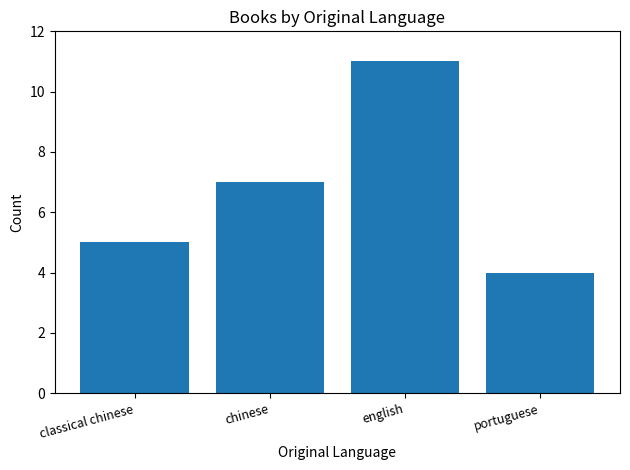

What is the label of the 2nd bar from the left?

chinese